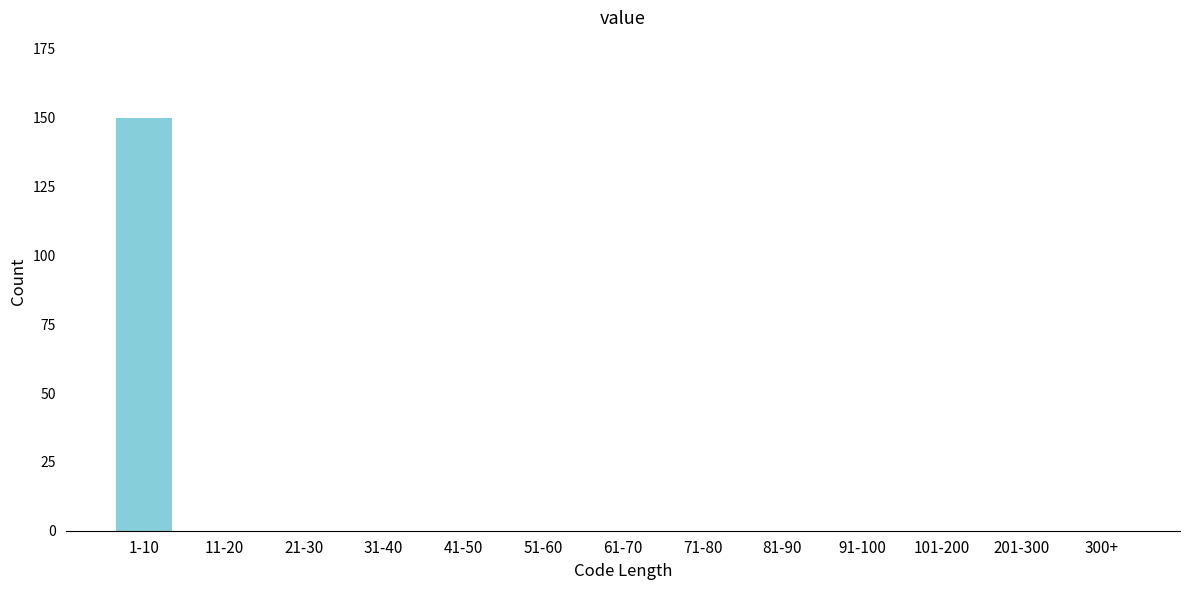

The value at 81-90 is 0. True or false?

True